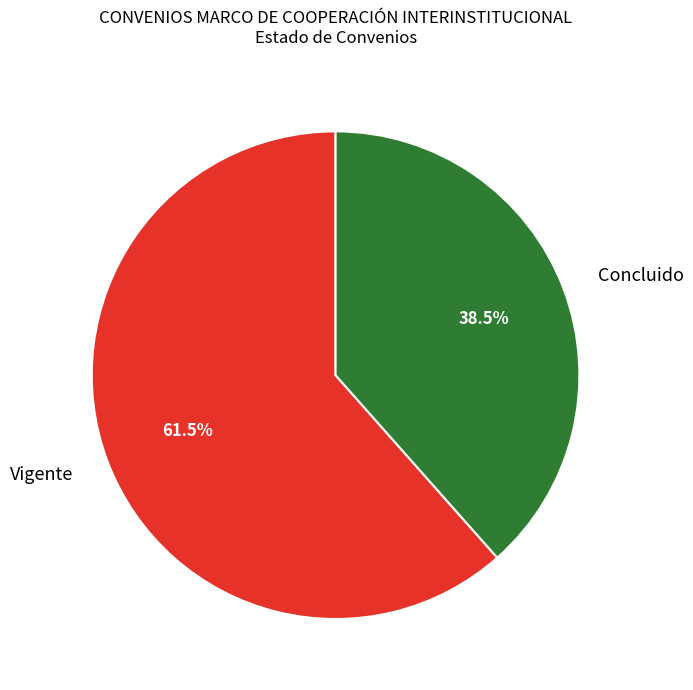

What is the smallest slice in the pie chart?

Concluido